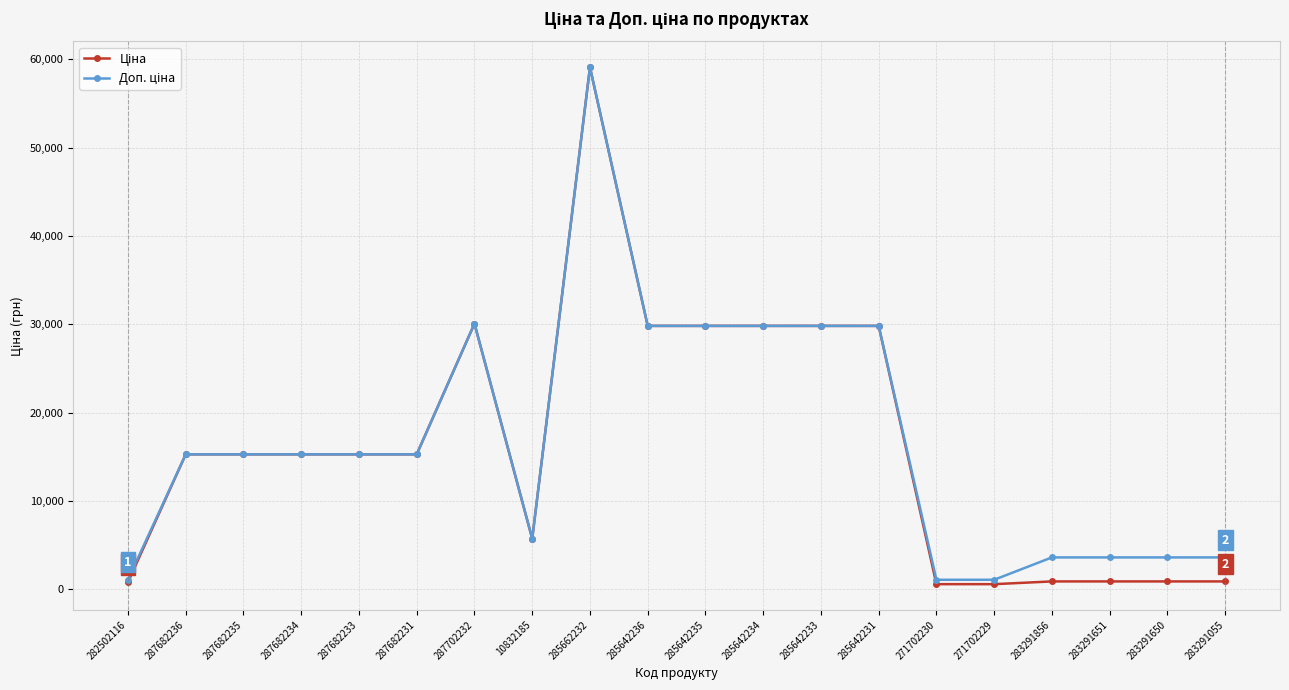

At which category is the sum across all series the highest?

285662232